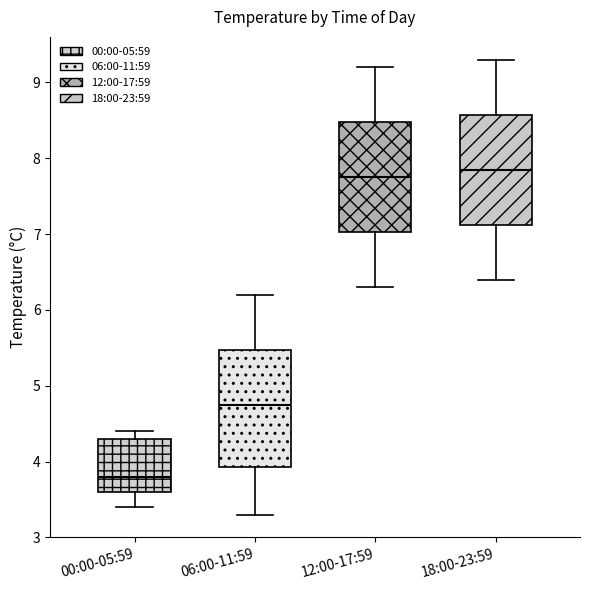

Which box is the tallest, from its lower edge to its upper edge?

06:00-11:59